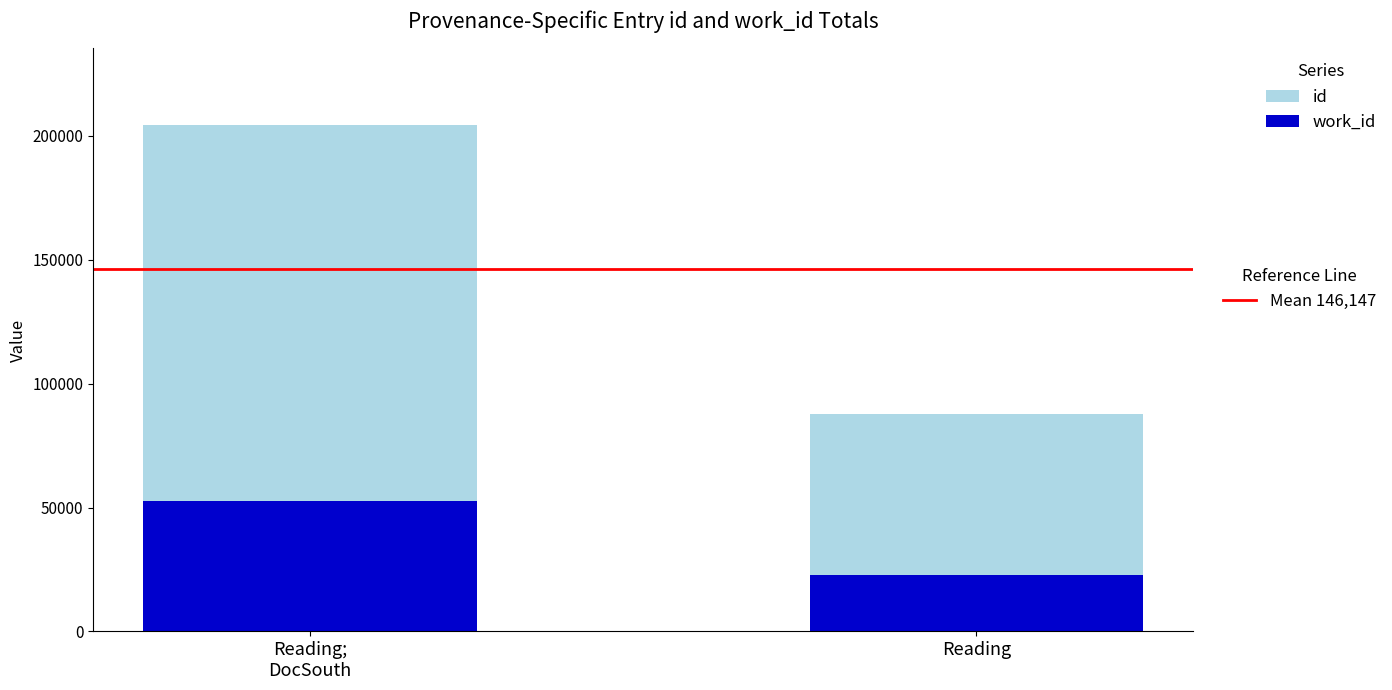

What is the total value across all series at Reading?

87681